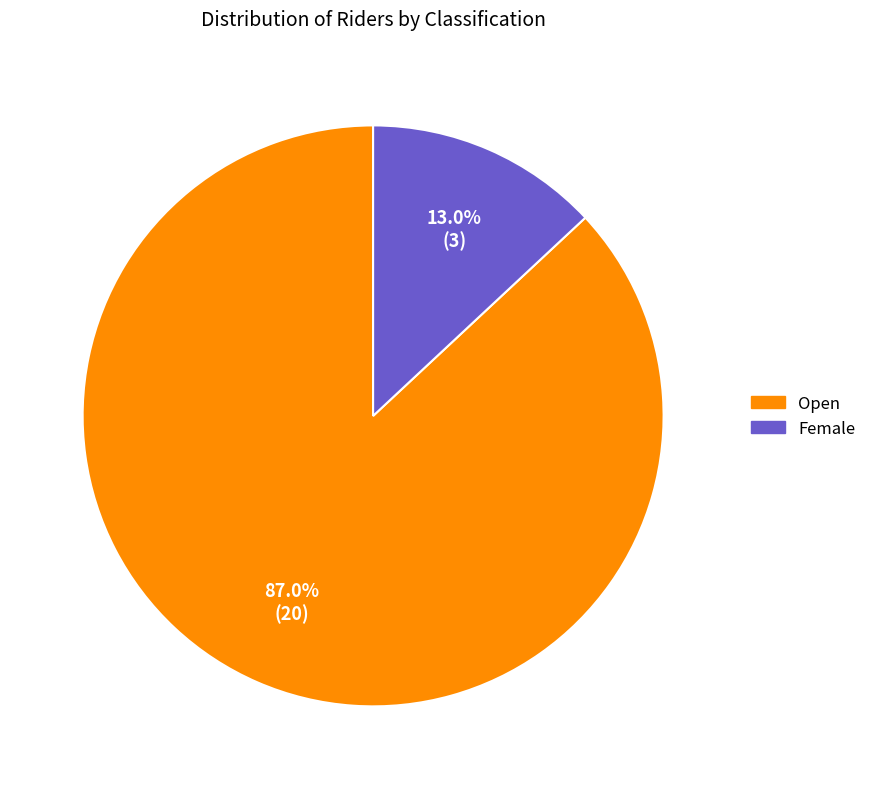

What is the largest slice in the pie chart?

Open